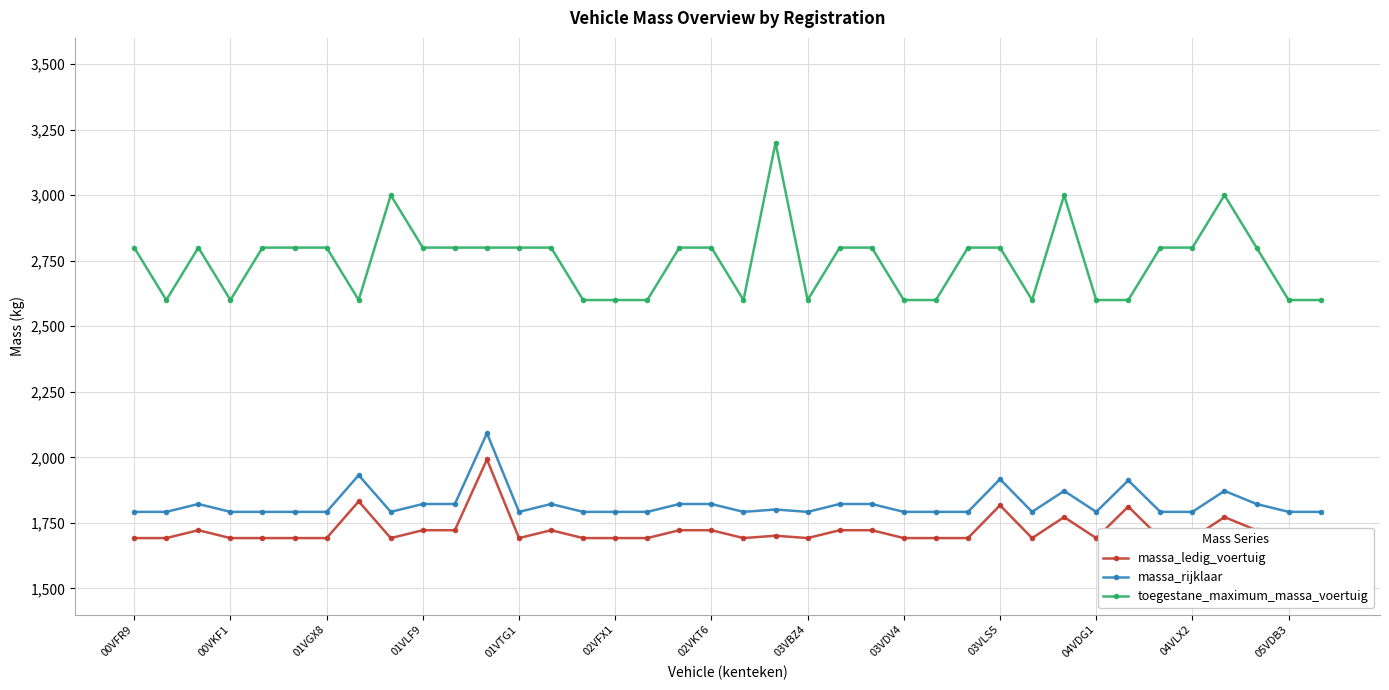

Which category has the lowest value across all series?

00VFR9